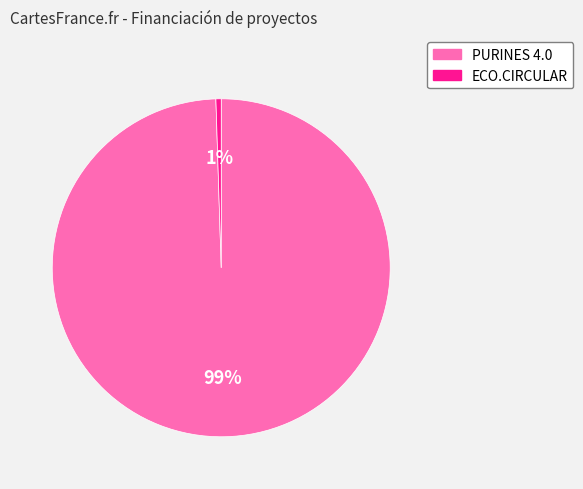

Between ECO.CIRCULAR and PURINES 4.0, which is larger?

PURINES 4.0